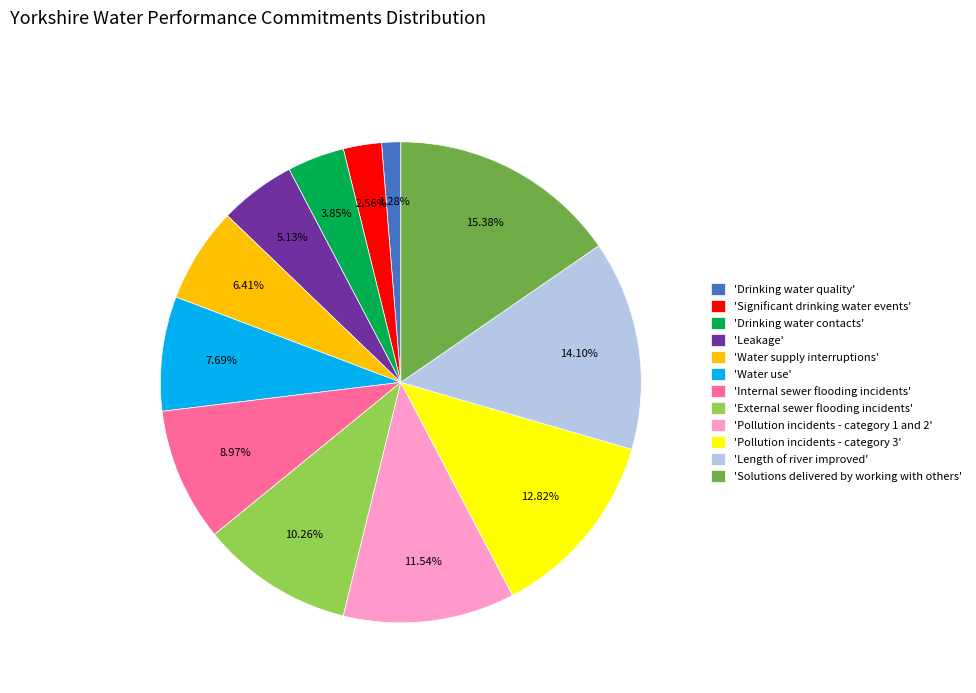

Count the number of slices in the pie.

12